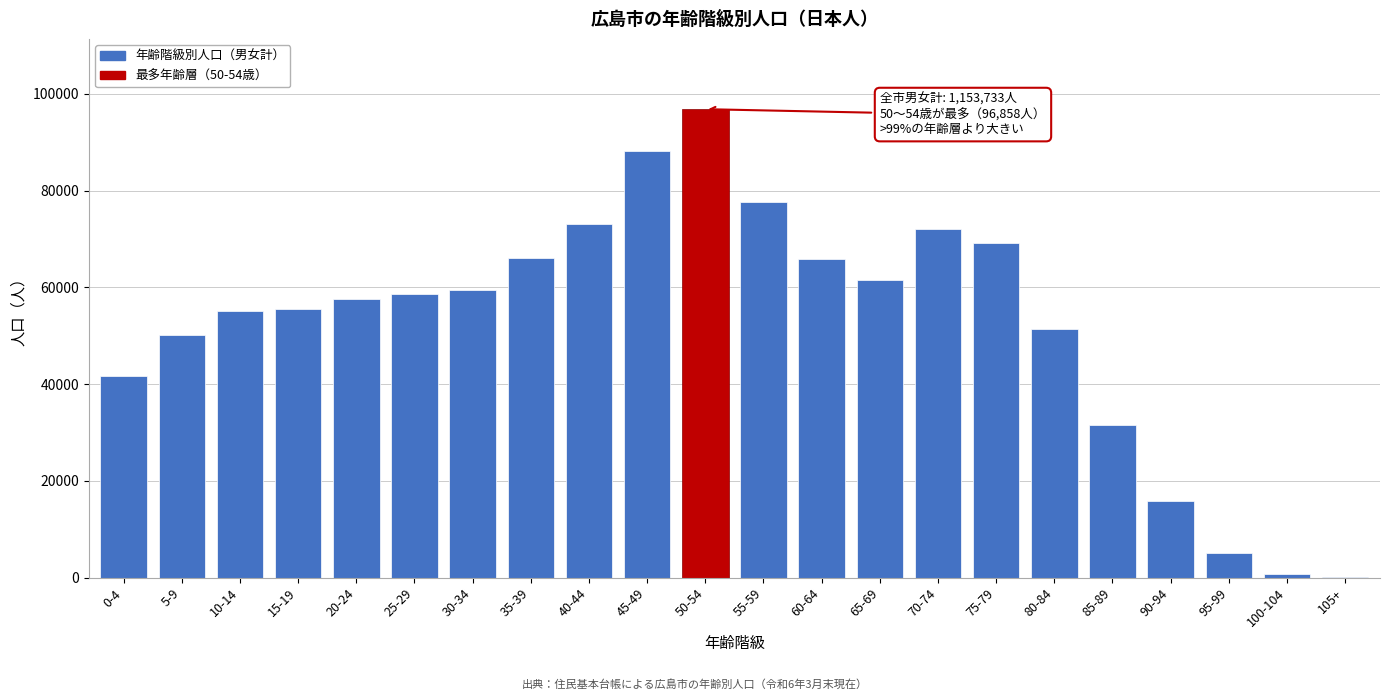

What is the greatest value displayed?

96858